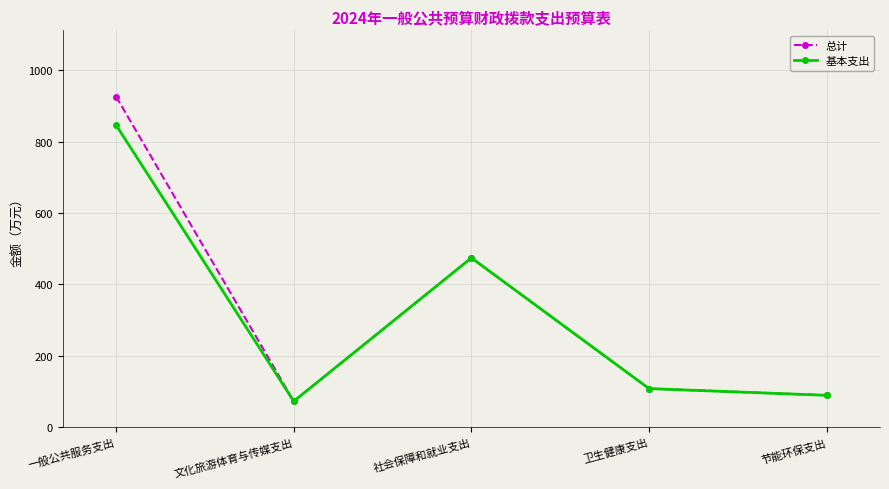

Between 一般公共服务支出 and 社会保障和就业支出, which series saw the biggest shift?

总计